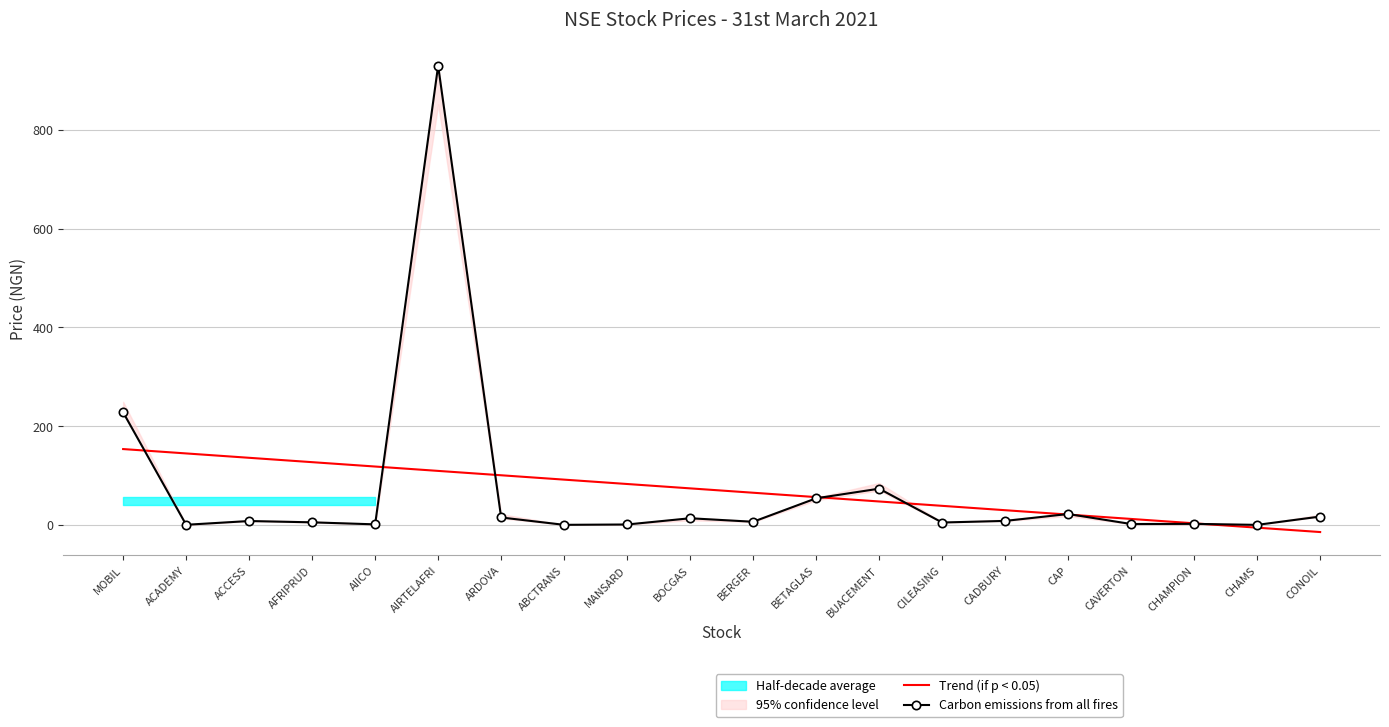

What is the value of the Carbon emissions from all fires point at the 17th from the left?

1.9